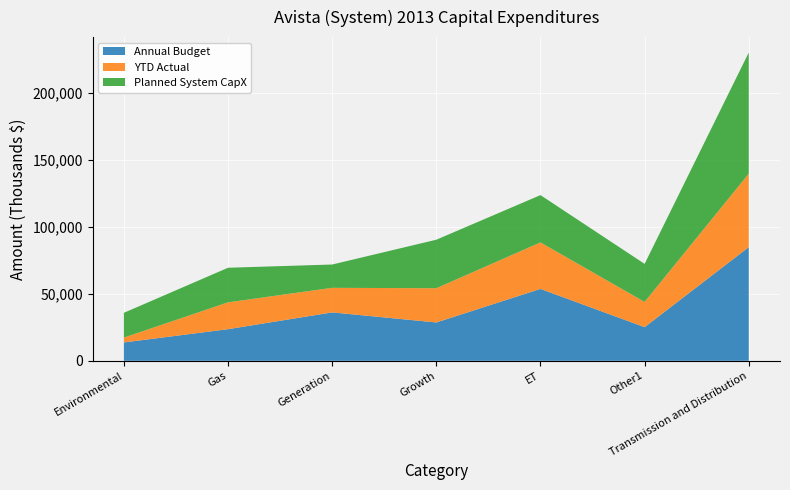

Reading right to left, what are all the values shown in this chart?

Annual Budget: Transmission and Distribution=84834	Other1=25109	ET=53667	Growth=28625	Generation=36139	Gas=23609	Environmental=13712
YTD Actual: Transmission and Distribution=54838	Other1=18837	ET=34694	Growth=25549	Generation=18329	Gas=20040	Environmental=3614
Planned System CapX: Transmission and Distribution=90400	Other1=28400	ET=35300	Growth=36200	Generation=17400	Gas=25800	Environmental=18500